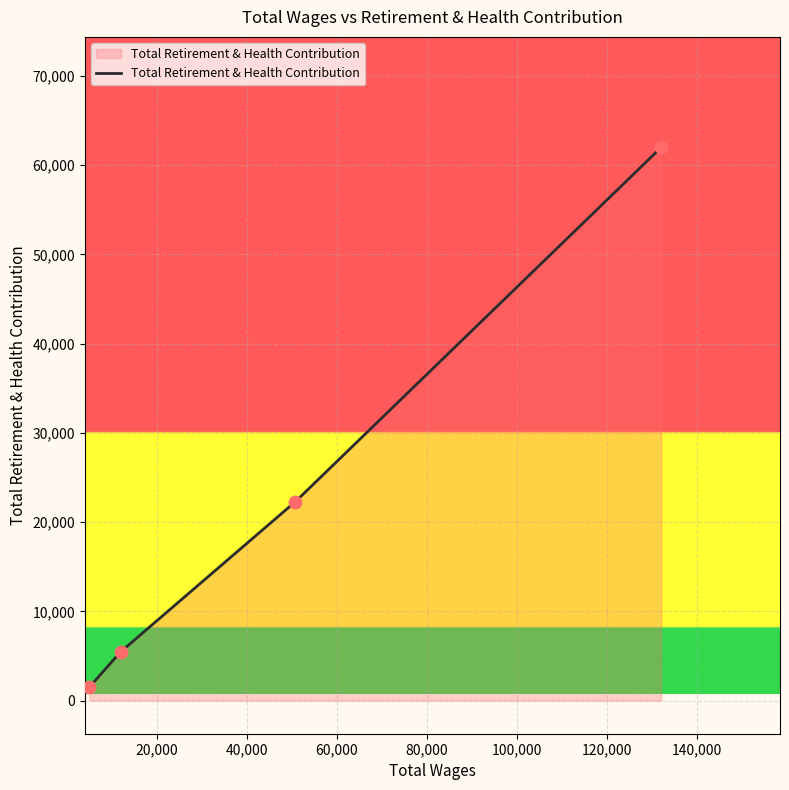

What is the greatest value displayed?

61982